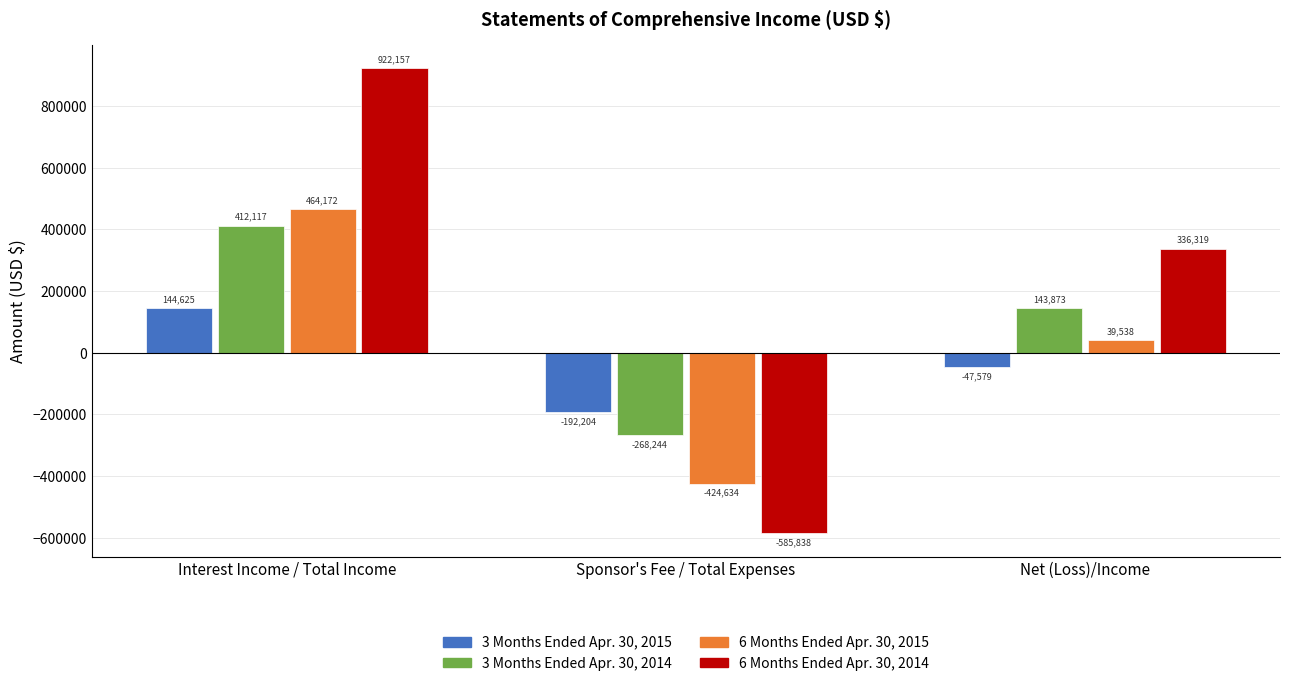

How many bars are there in total?

12